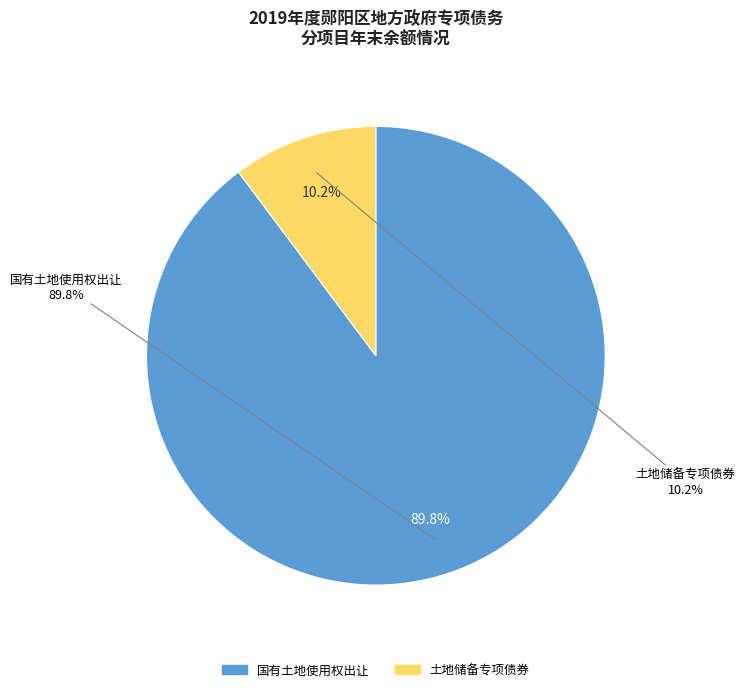

What is the total percentage of 土地储备专项债券 and 国有土地使用权出让?

100.0%